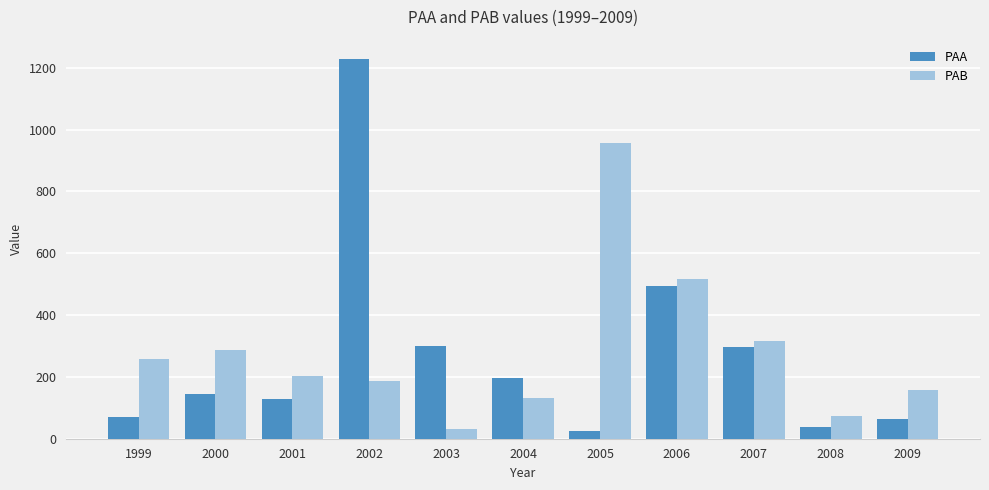

The PAB series shows 111.9 at 1999. True or false?

False